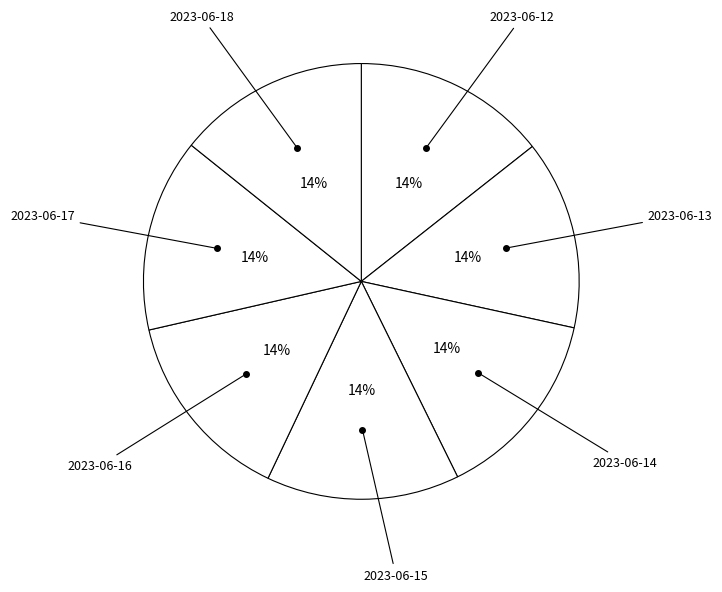

Does 2023-06-13 represent more than half of the total?

No